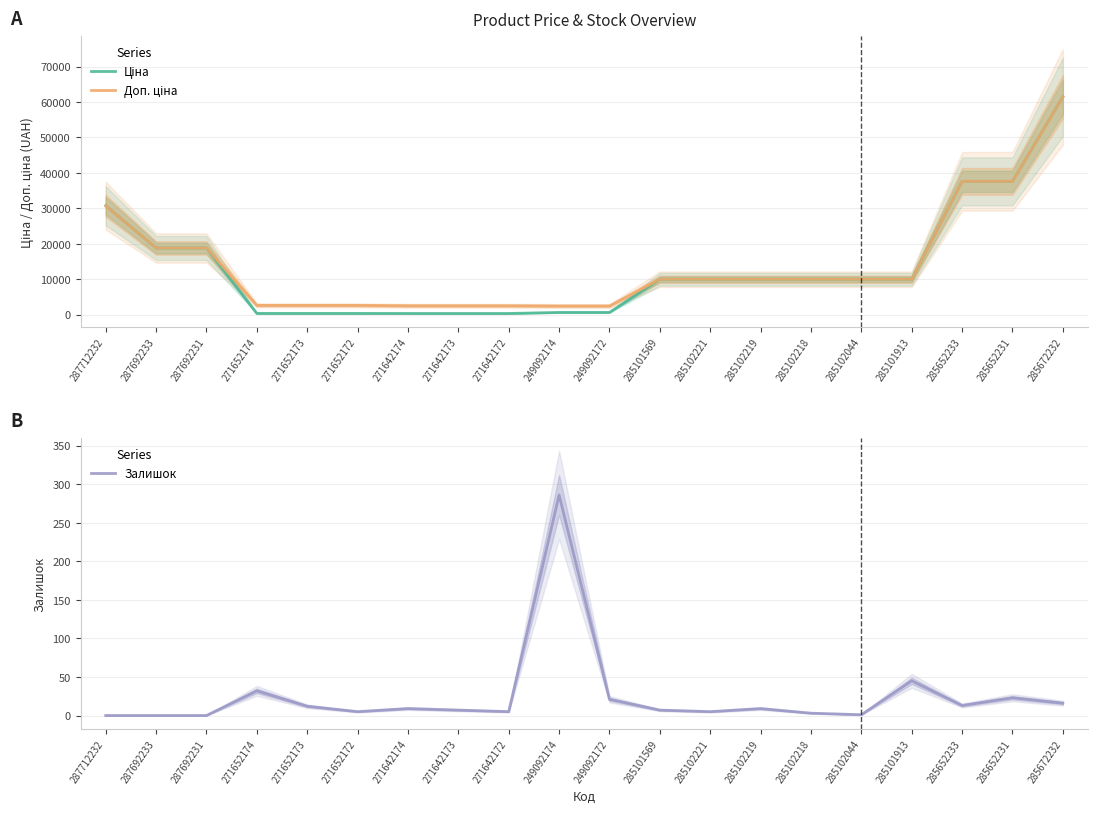

True or false: Залишок has a value of 1.7 at 271642172.

False